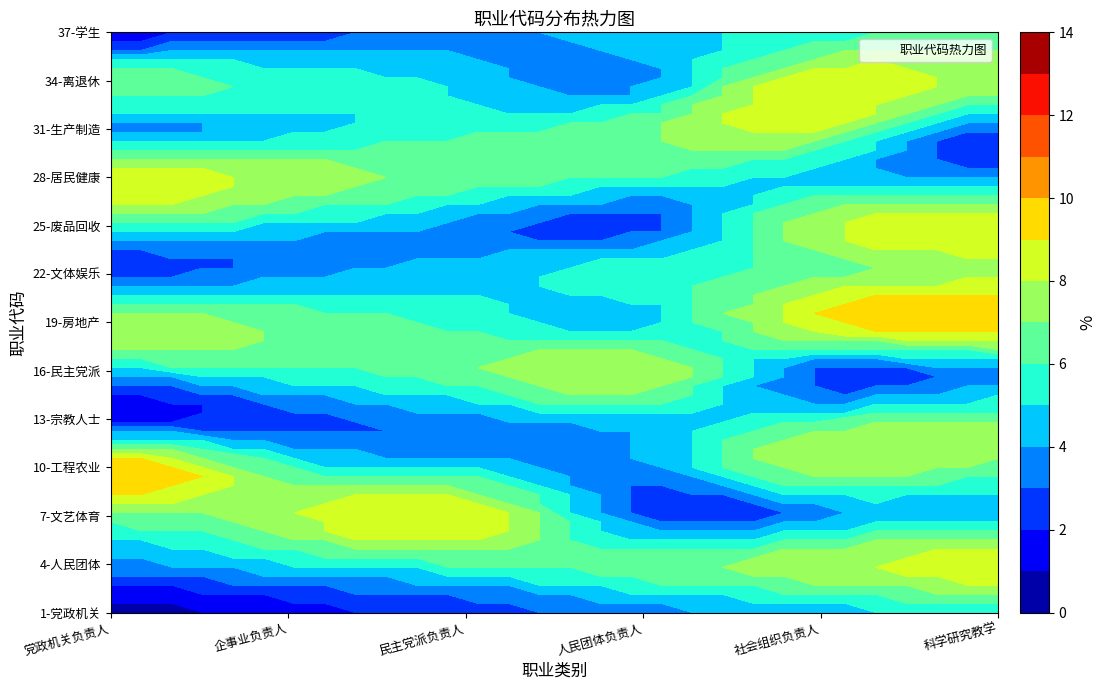

Read the 25 value at 4.

8